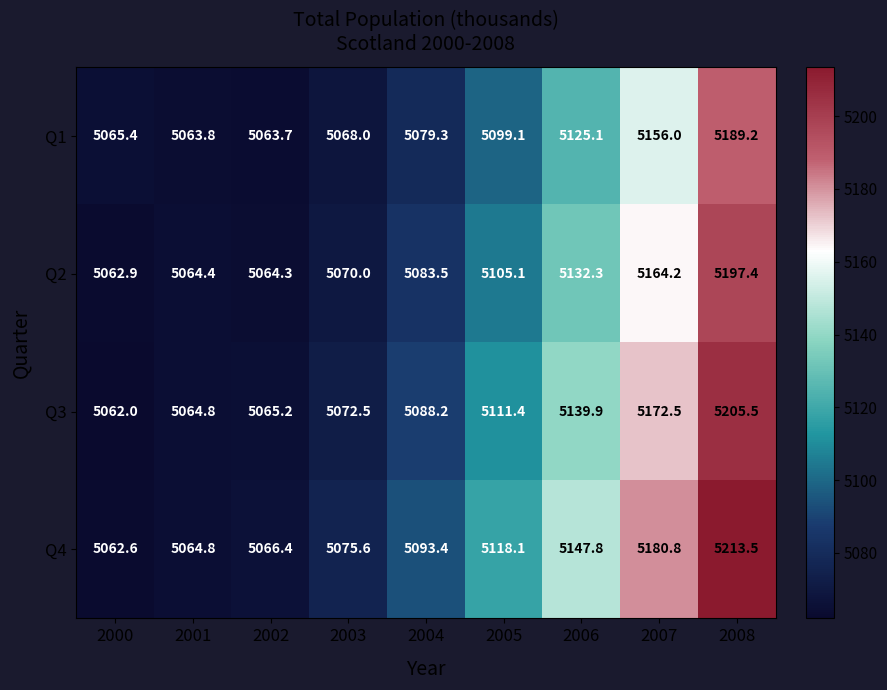

Which series changed the most between 2001 and 2006?

Q4